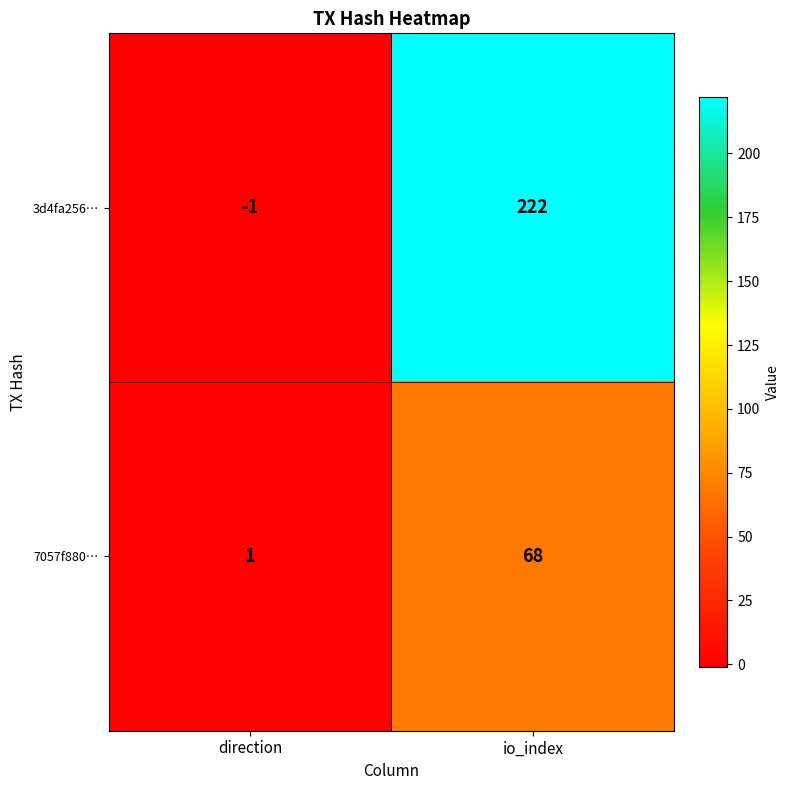

The 7057f880… series shows 68 at io_index. True or false?

True